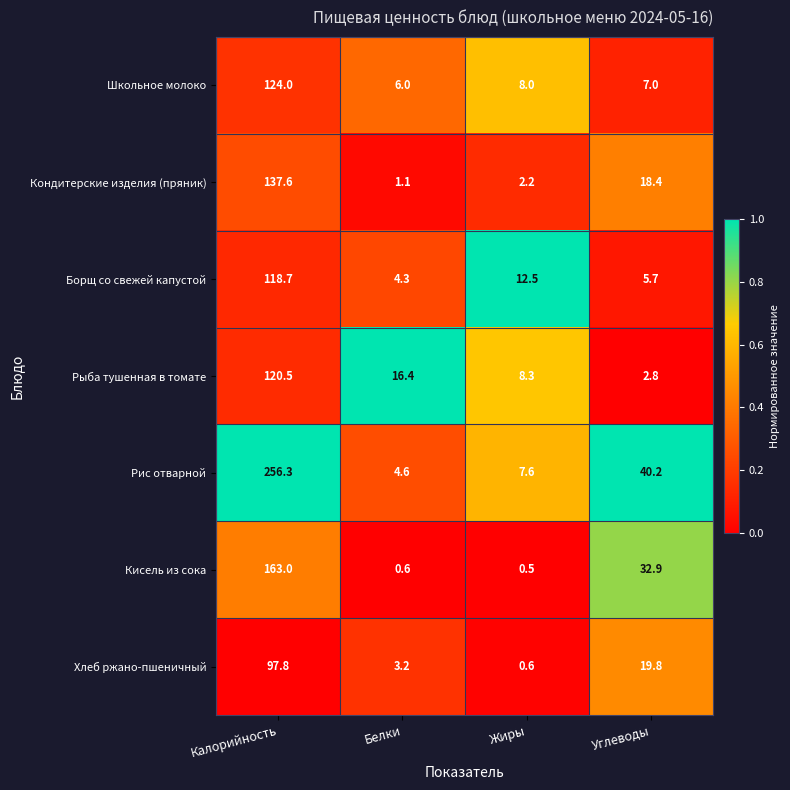

Which series has the largest range (max minus min)?

Рис отварной